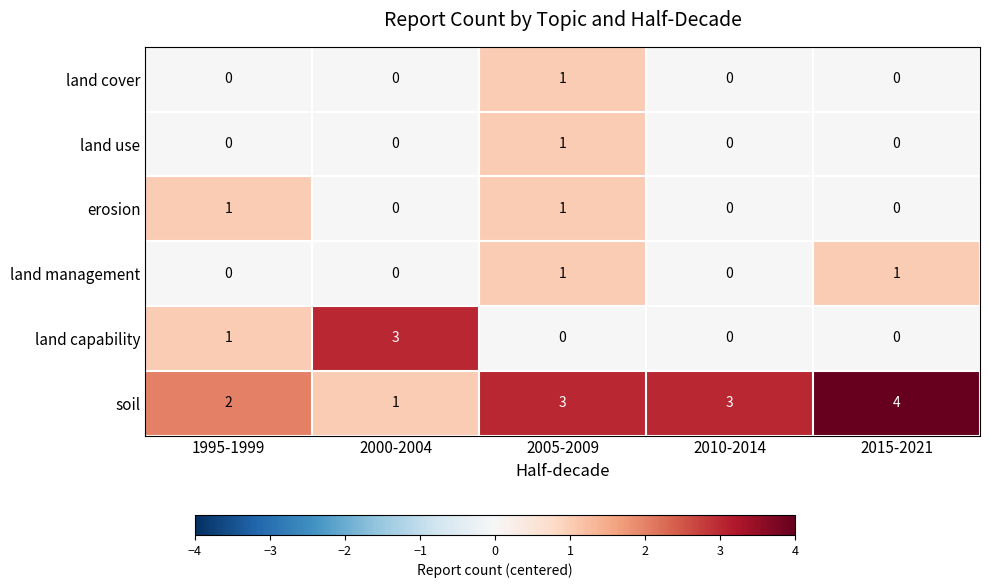

What is the difference between the maximum and minimum values in the land capability series?

3